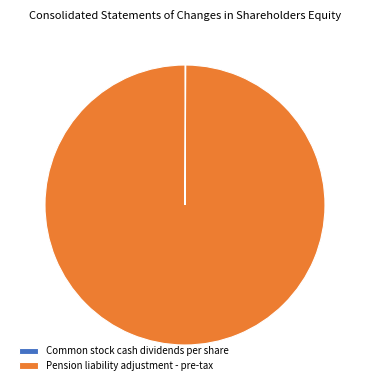

What is the largest slice in the pie chart?

Pension liability adjustment - pre-tax